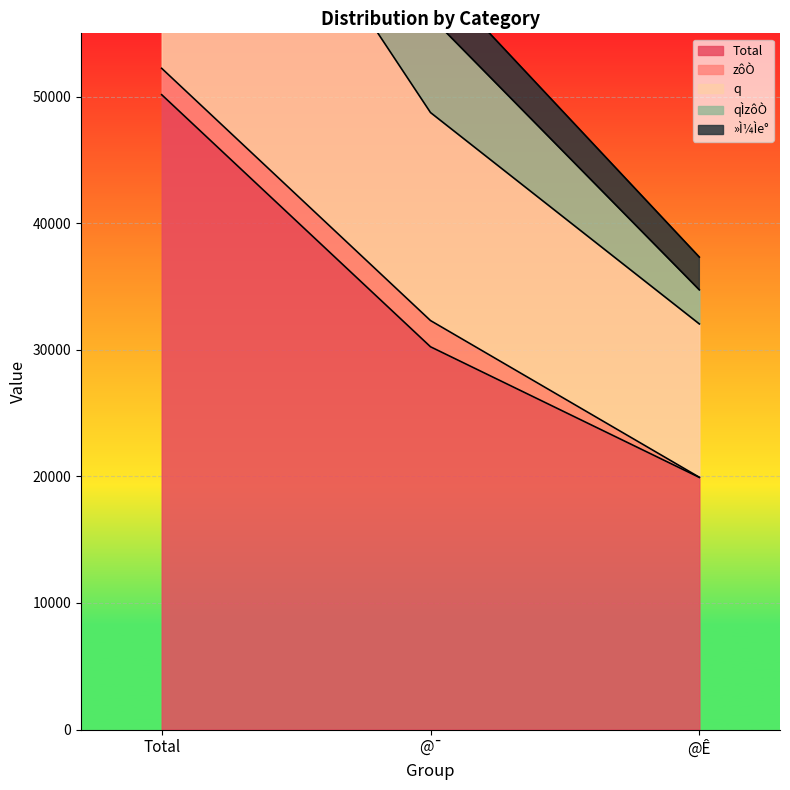

The Total series shows 19915 at @Ê. True or false?

True